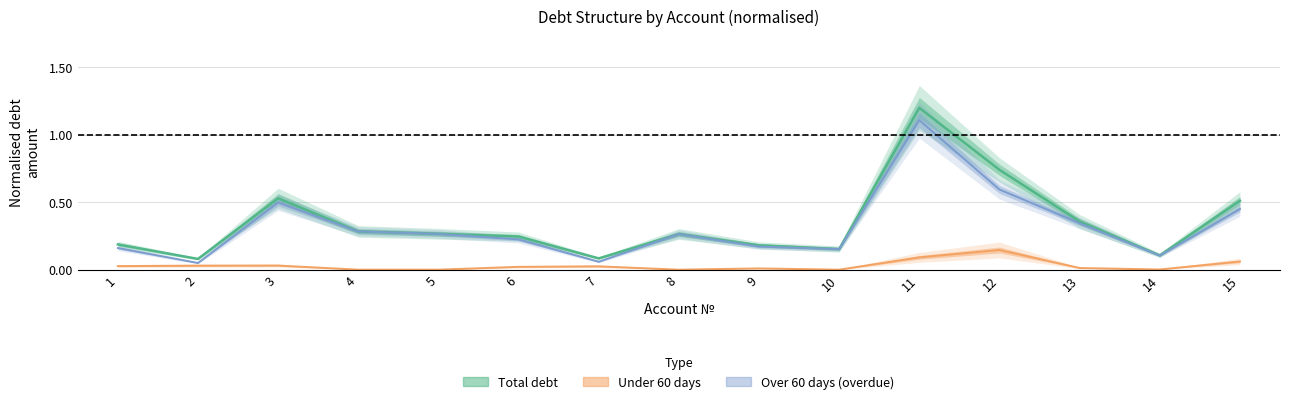

What is the difference between the highest and lowest values at 8?

0.3